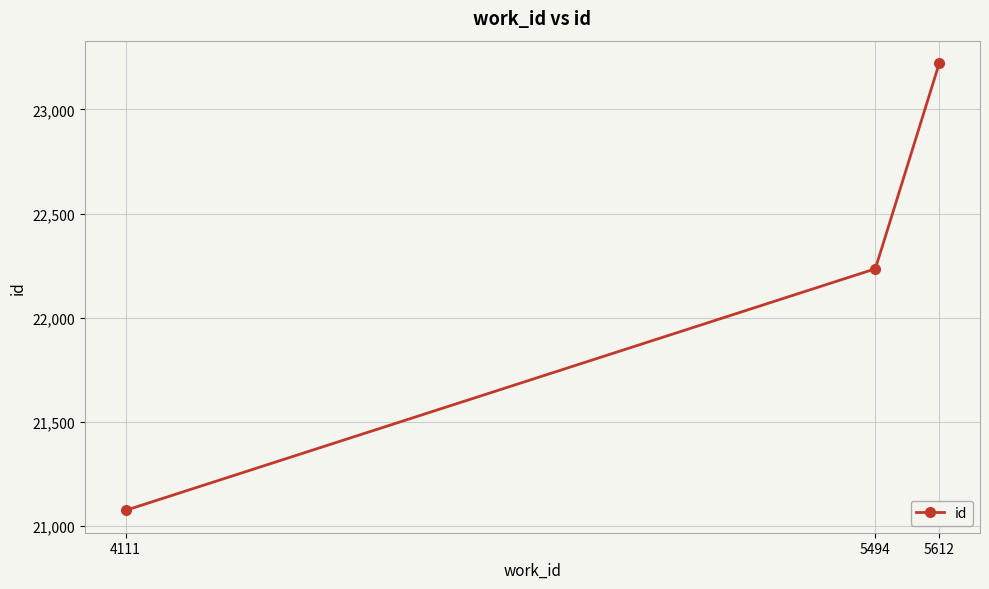

How many data points does each series have?

3